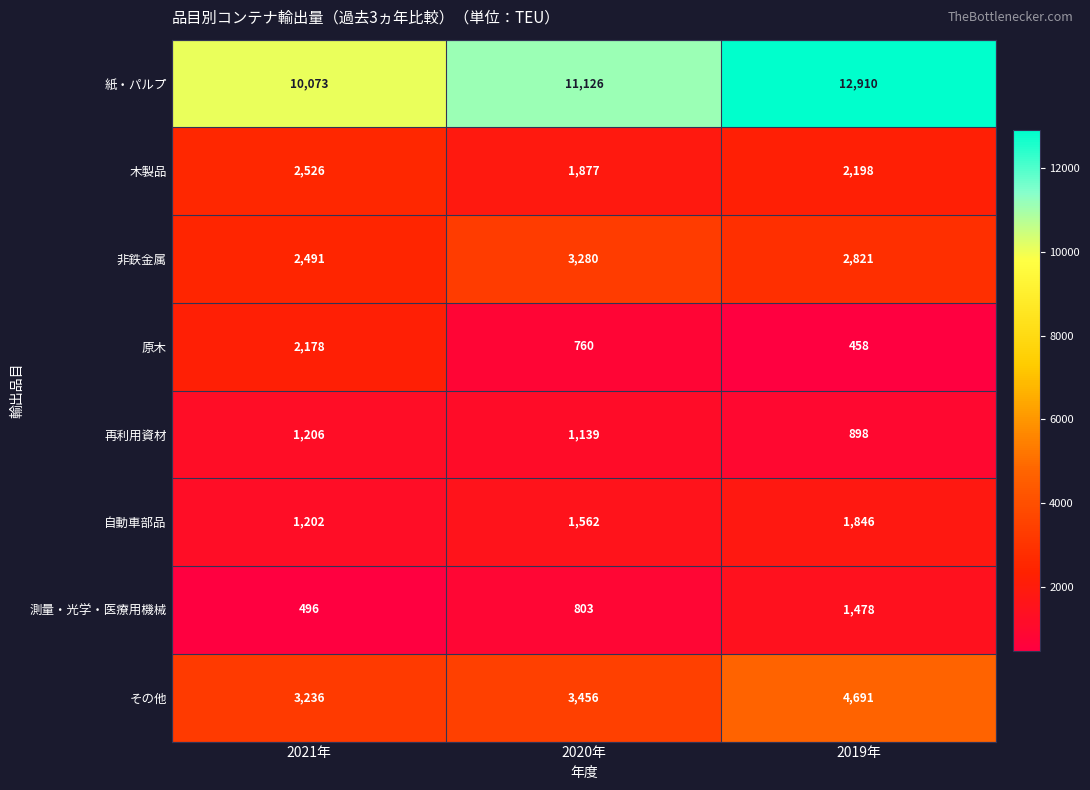

List the series in order of their peak value, lowest first.

再利用資材, 測量・光学・医療用機械, 自動車部品, 原木, 木製品, 非鉄金属, その他, 紙・パルプ